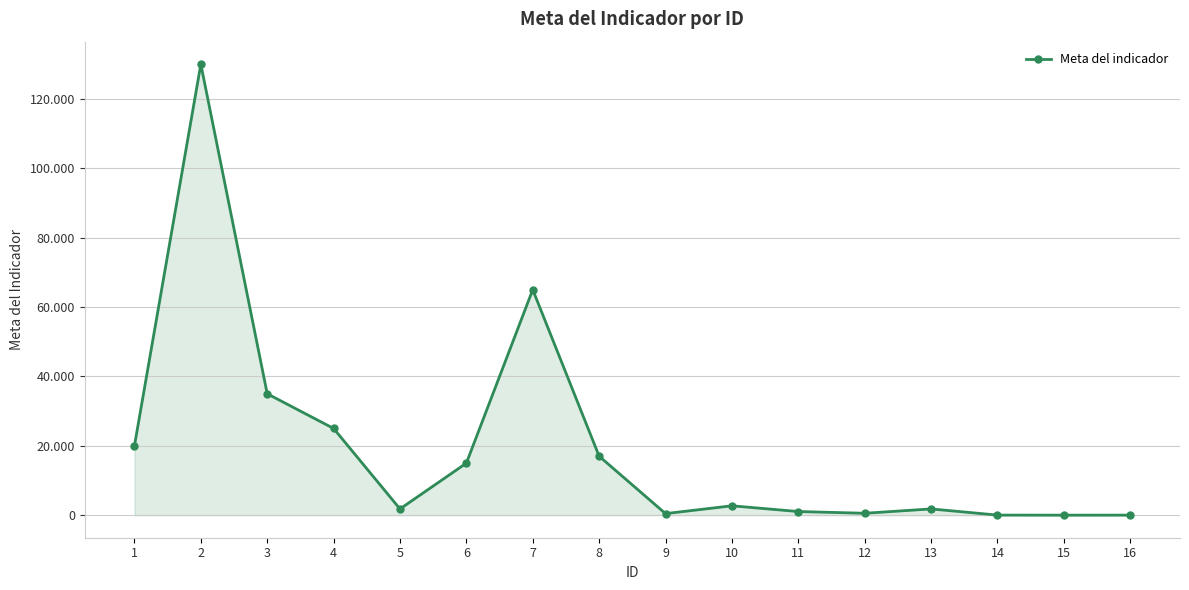

Is this an area chart (filled region under the line)?

Yes